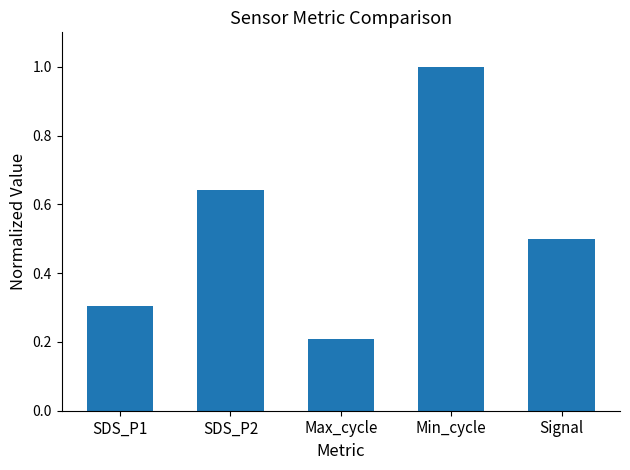

What is the sum of the values at Min_cycle and Signal?

1.5